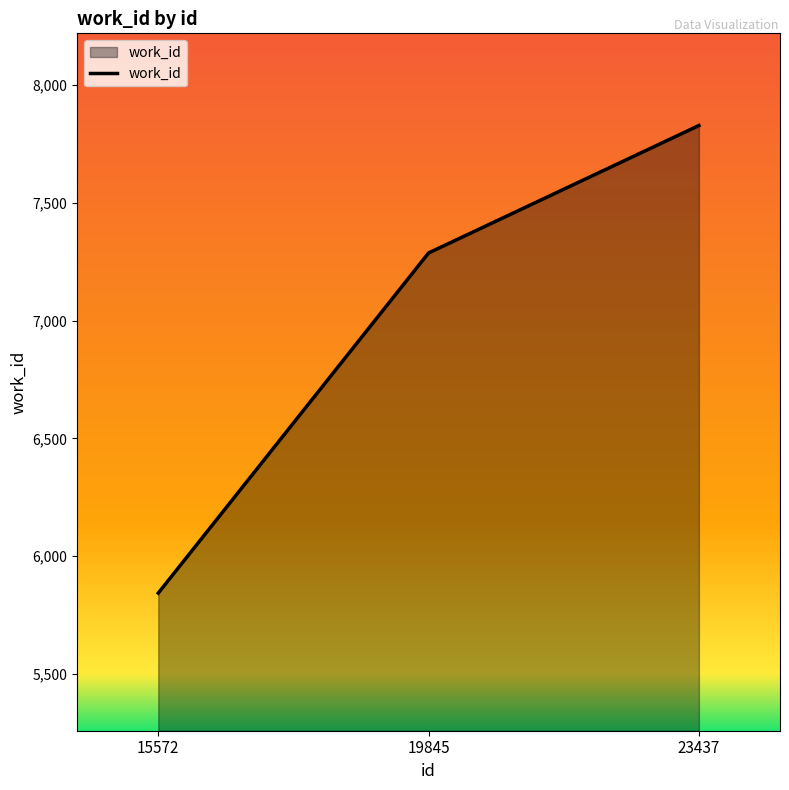

How many distinct data groups are displayed?

1